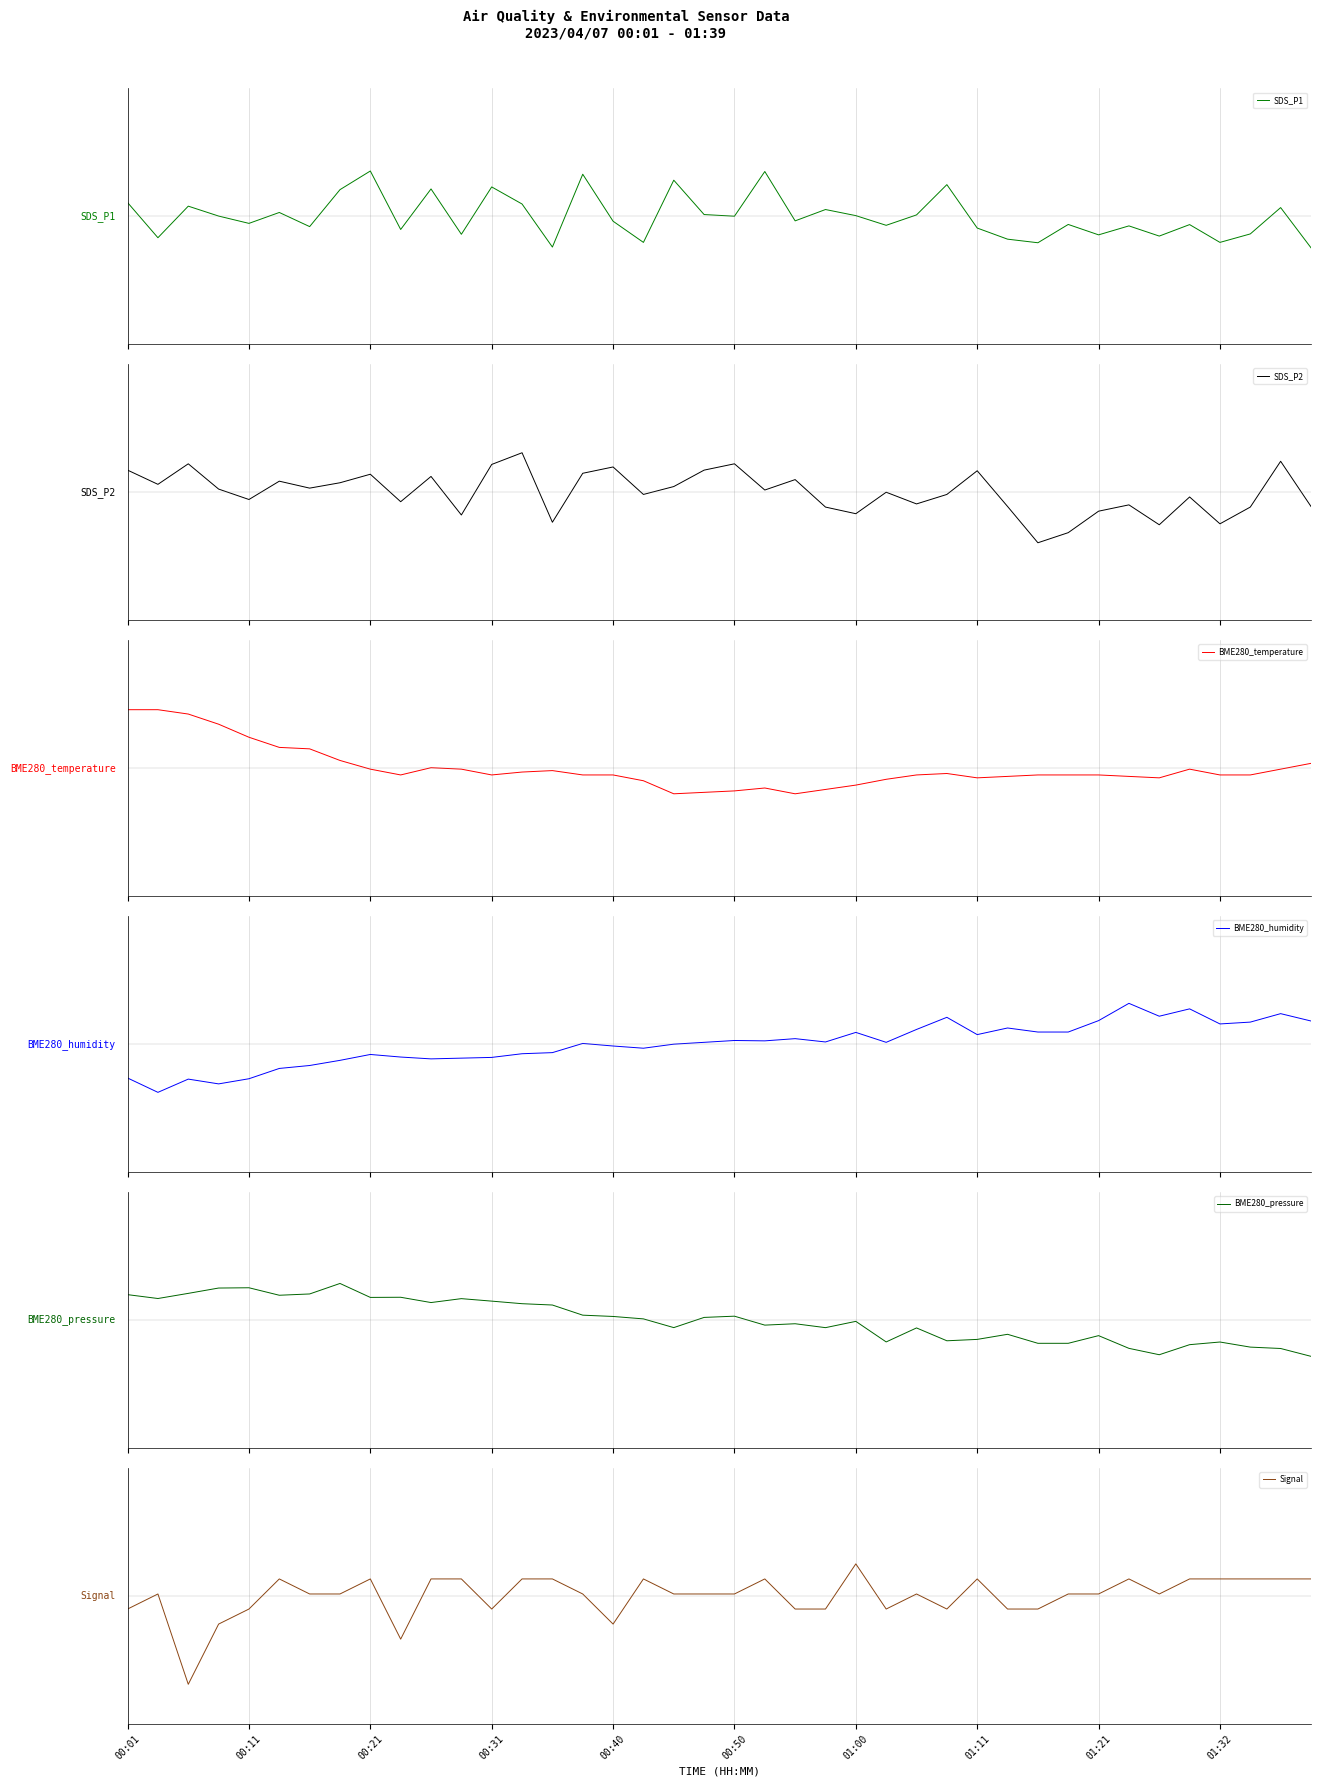

The BME280_pressure series shows 0.6 at 00:50. True or false?

True